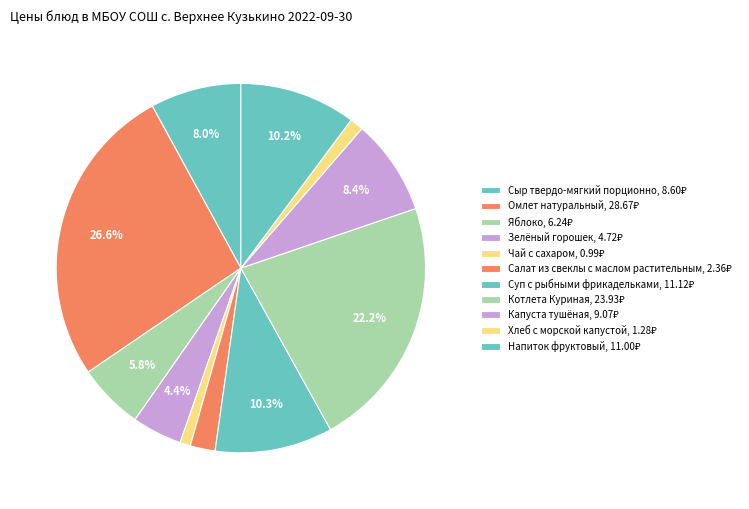

Is there a majority slice in this chart?

No